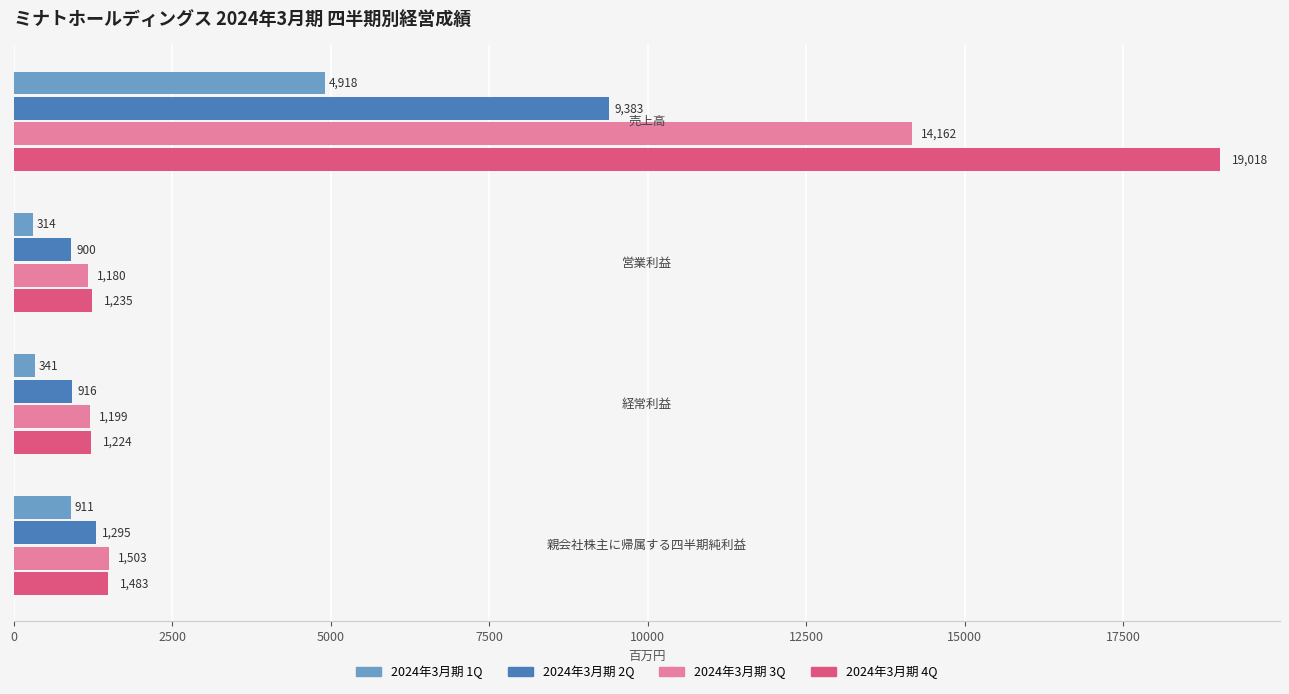

What is the difference between the second highest and second lowest values in the 2024年3月期 4Q series?

248